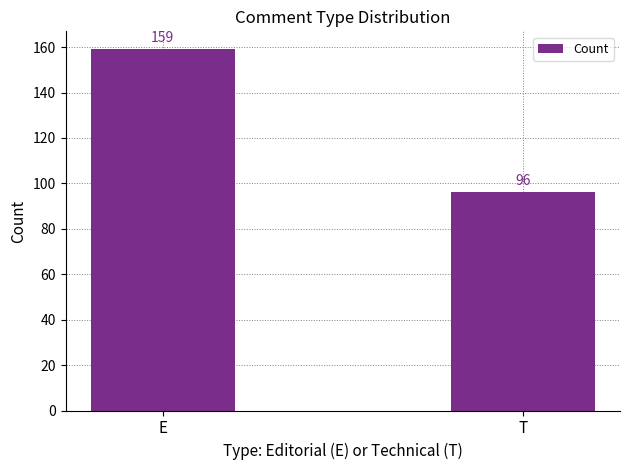

What is the sum of the values at E and T?

255